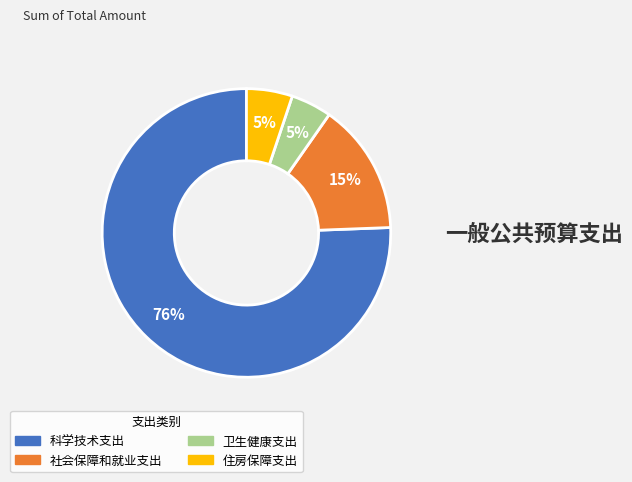

What is the ratio of the value at 社会保障和就业支出 to the value at 科学技术支出?

0.2